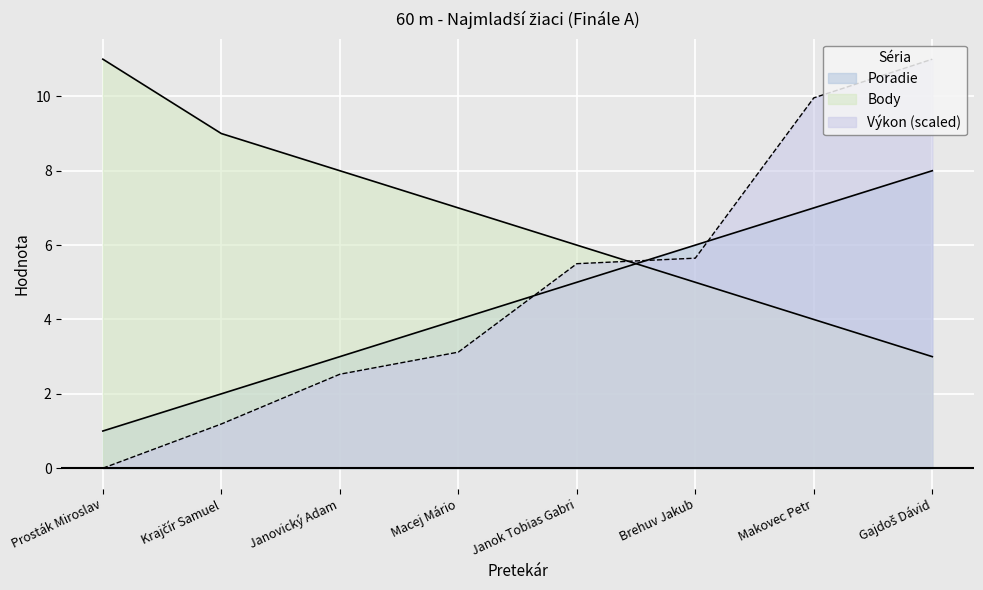

Count the number of data series in this chart.

3